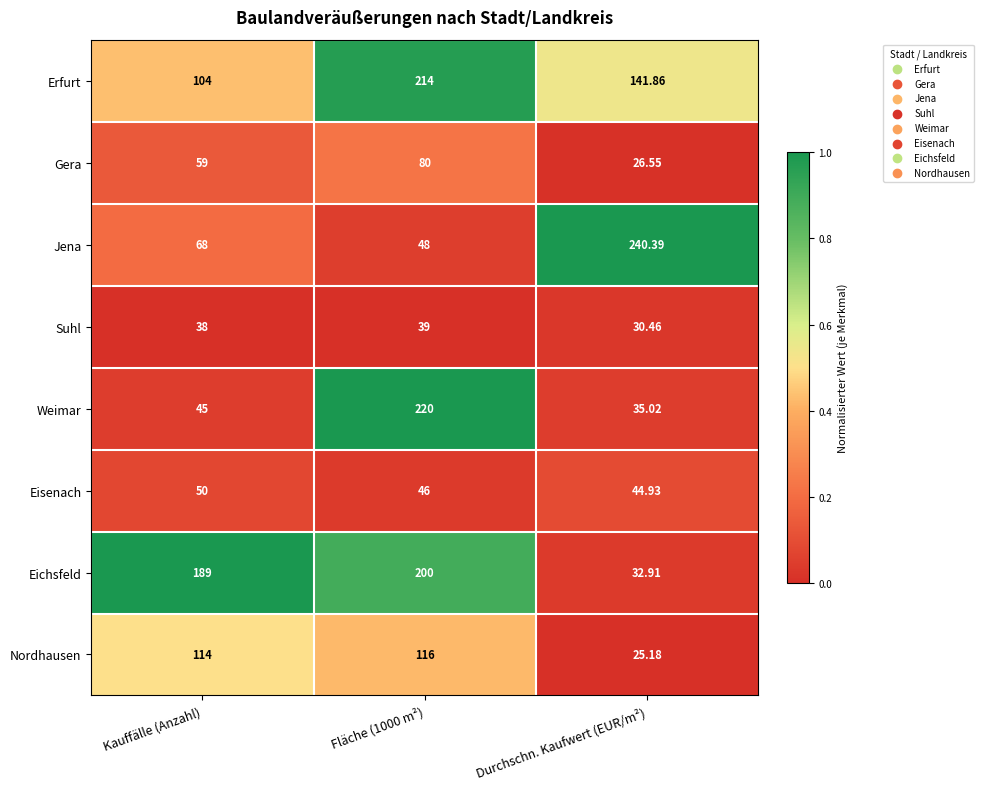

Which label corresponds to the smallest value in the chart?

Durchschn. Kaufwert (EUR/m²)